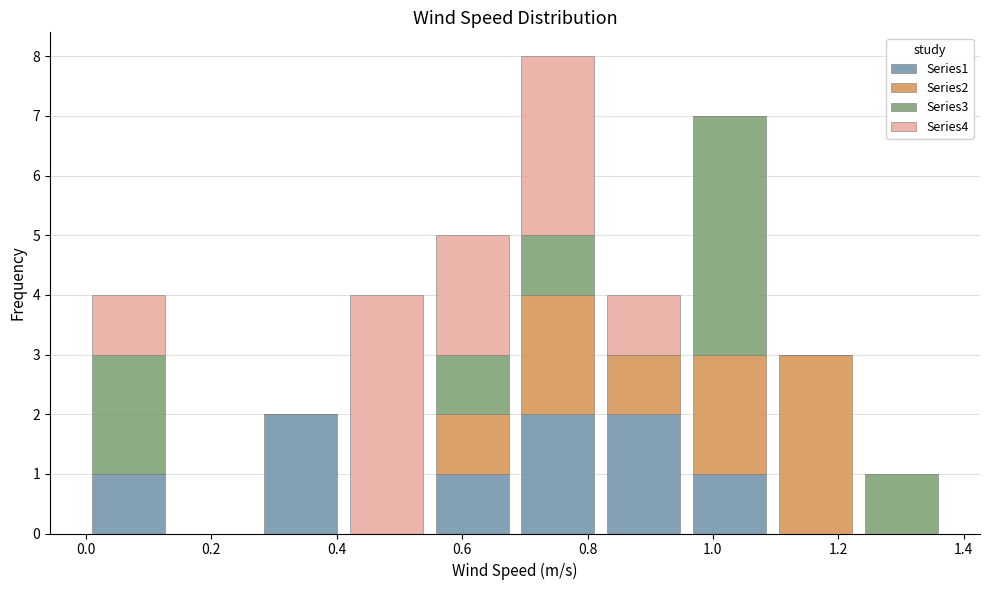

Reading left to right, list every stacked bar in this chart as the range it spans on the x-axis followed by its total height. Neither the bar edges nor the heights are printed on the chart, so give them approximately, as read against the axes.

0.00 to 0.14: 4
0.14 to 0.28: 0
0.28 to 0.42: 2
0.42 to 0.54: 4
0.54 to 0.68: 5
0.68 to 0.82: 8
0.82 to 0.96: 4
0.96 to 1.10: 7
1.10 to 1.24: 3
1.24 to 1.36: 1